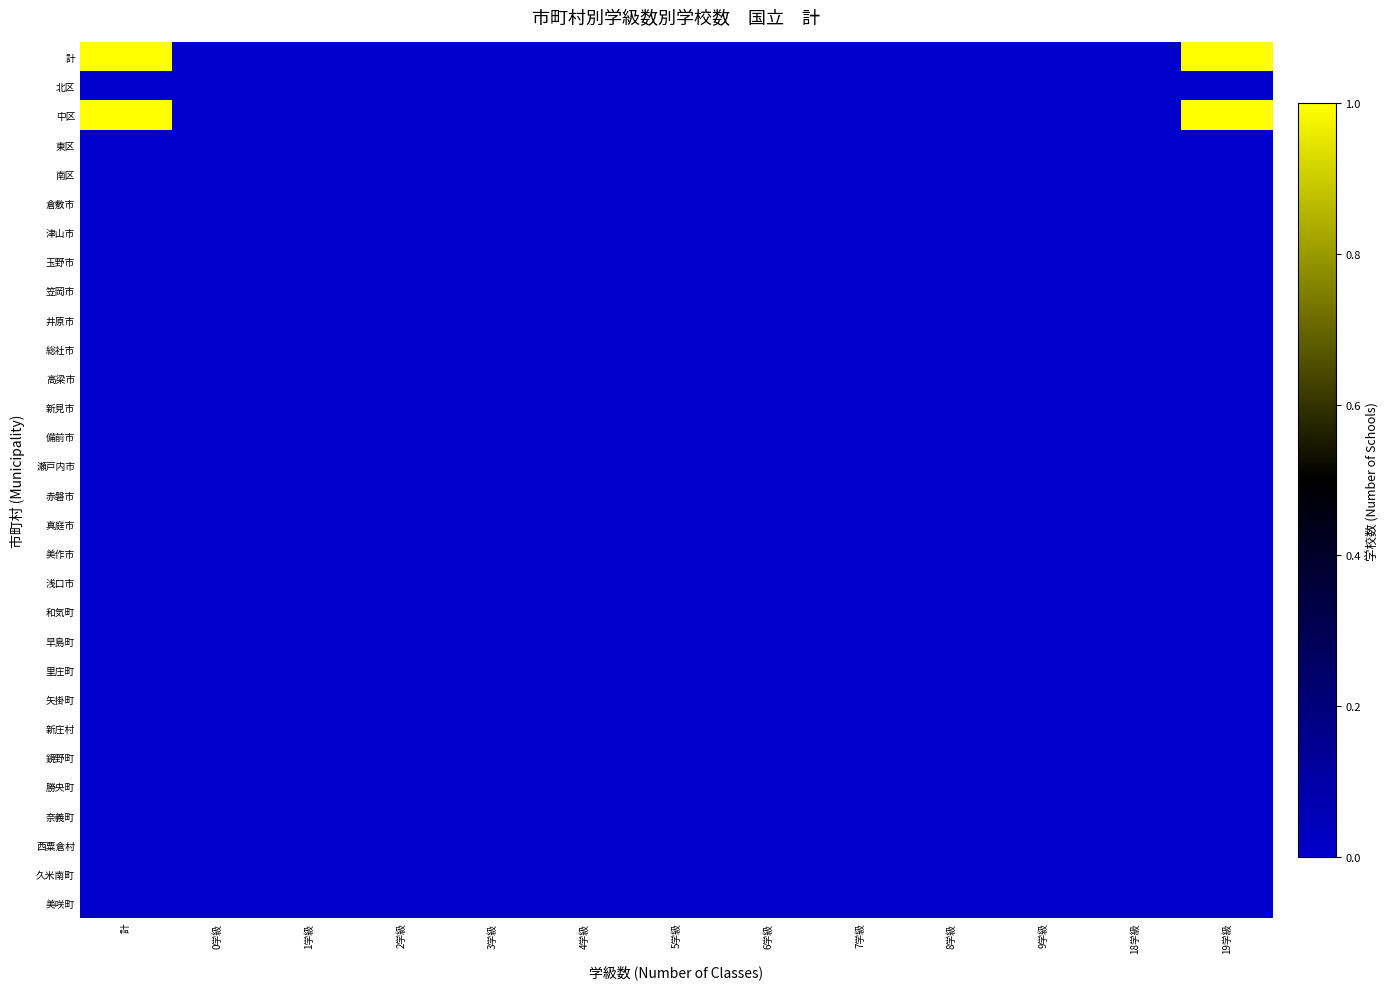

List the series in order of their peak value, highest first.

計, 中区, 北区, 東区, 南区, 倉敷市, 津山市, 玉野市, 笠岡市, 井原市, 総社市, 高梁市, 新見市, 備前市, 瀬戸内市, 赤磐市, 真庭市, 美作市, 浅口市, 和気町, 早島町, 里庄町, 矢掛町, 新庄村, 鏡野町, 勝央町, 奈義町, 西粟倉村, 久米南町, 美咲町